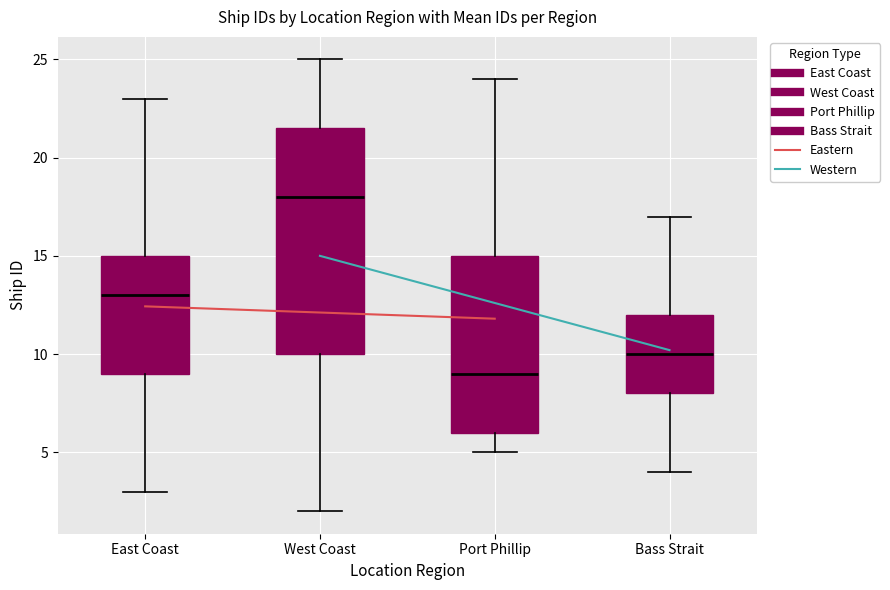

Reading left to right, read every box against the y-axis: the position of its median line, the range the box covers, and the ends of its whiskers. The values are not printed on the chart, so give them approximately, as read against the axis.

East Coast: median 13.0, box 9.0 to 15.0, whiskers 3.0 to 23.0
West Coast: median 18.0, box 10.0 to 21.5, whiskers 2.0 to 25.0
Port Phillip: median 9.0, box 6.0 to 15.0, whiskers 5.0 to 24.0
Bass Strait: median 10.0, box 8.0 to 12.0, whiskers 4.0 to 17.0